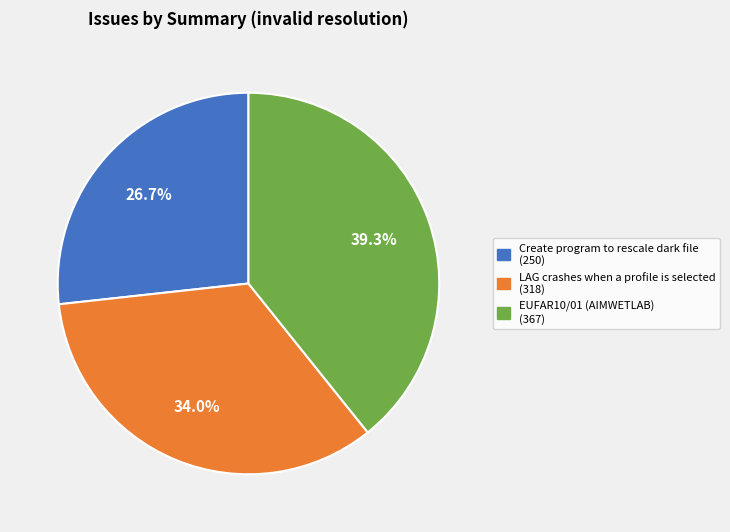

Is there a majority slice in this chart?

No